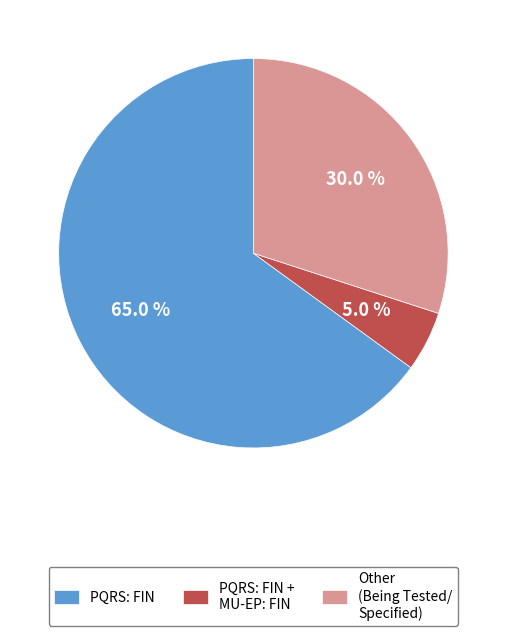

Which has a higher value, PQRS: FIN + MU-EP: FIN or PQRS: FIN?

PQRS: FIN